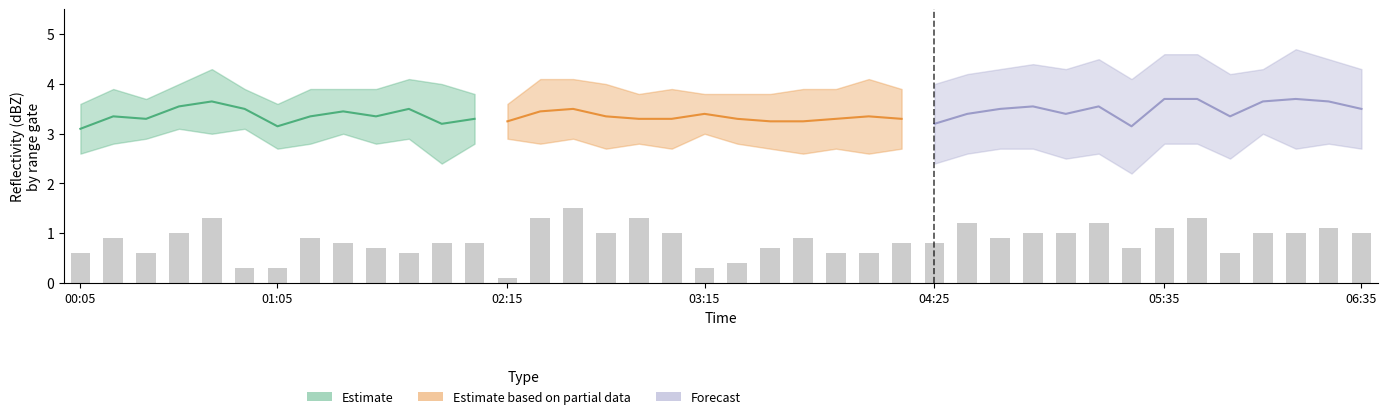

At how many categories does at least one series exceed 3?

40